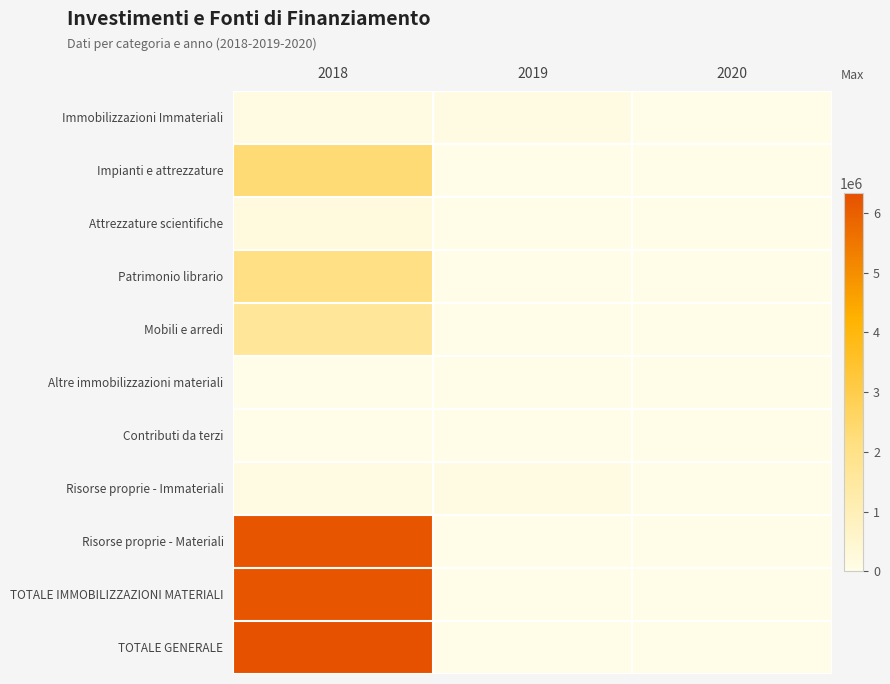

Which has a higher value, 2020 or 2019?

2019